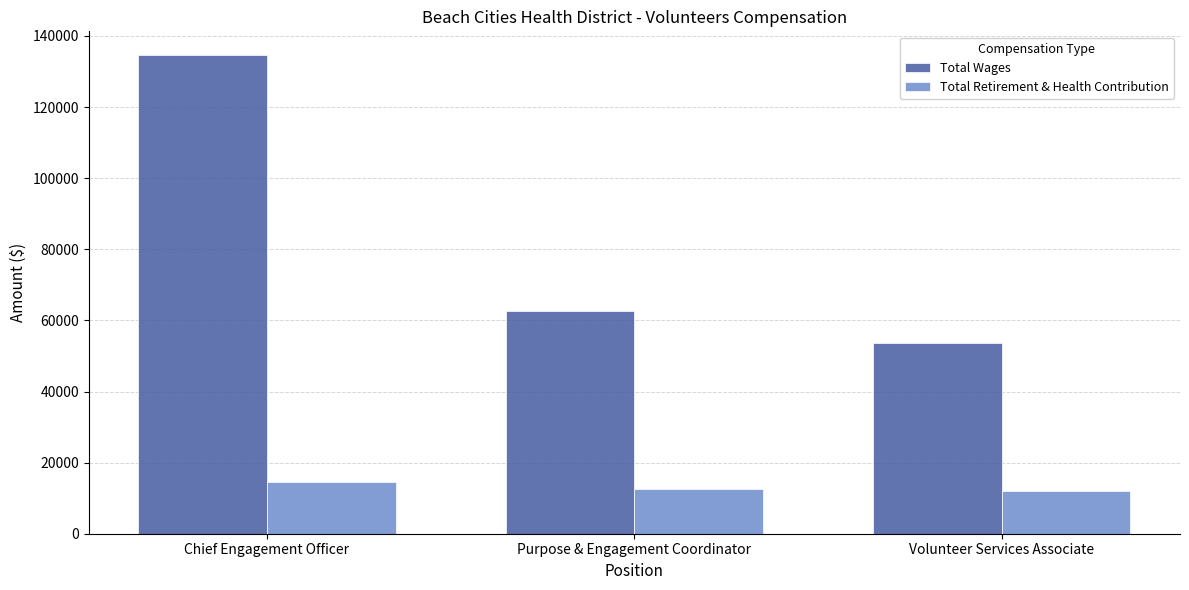

What is the sum of all Total Wages values?

250679